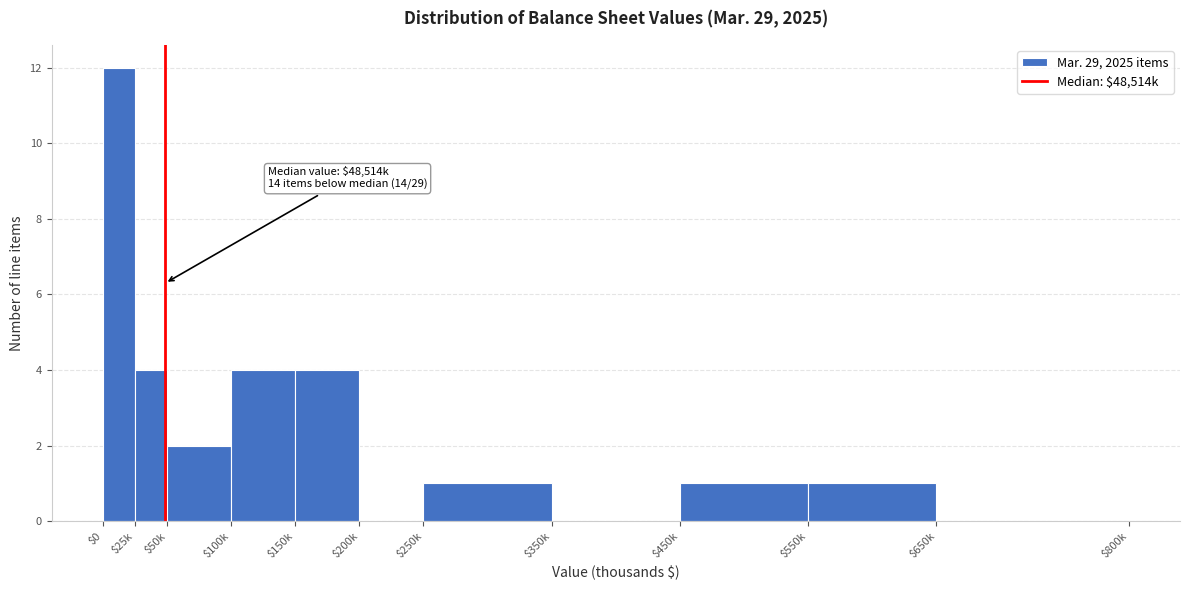

Is it true that the value at $25k is 4?

True